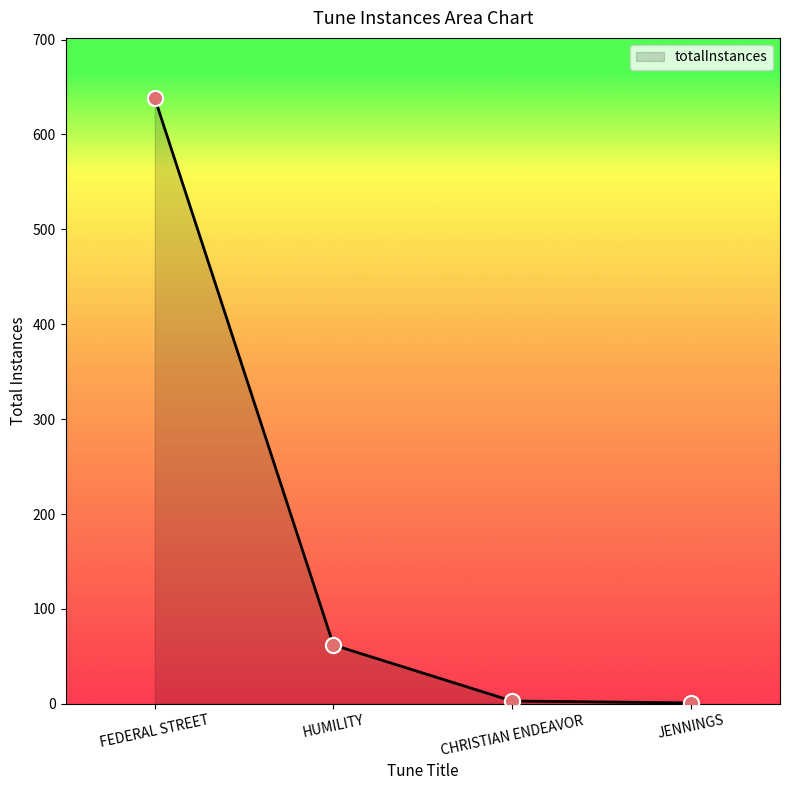

What is the change in value from FEDERAL STREET to HUMILITY?

-576